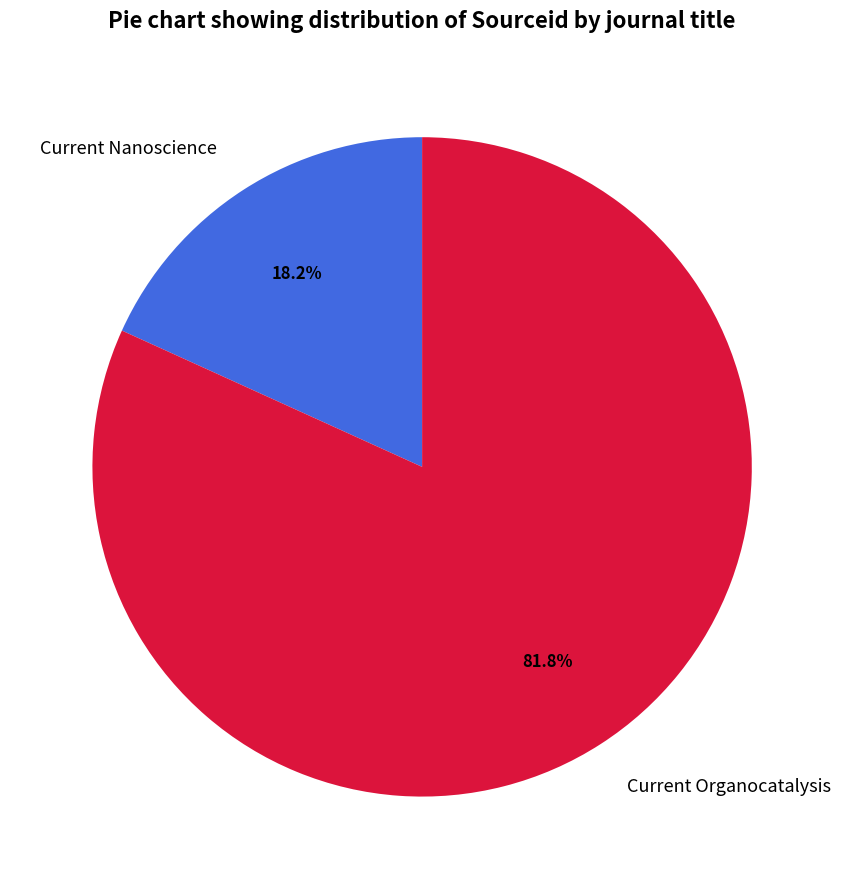

What percentage is the Current Organocatalysis slice, to the nearest percent?

82%